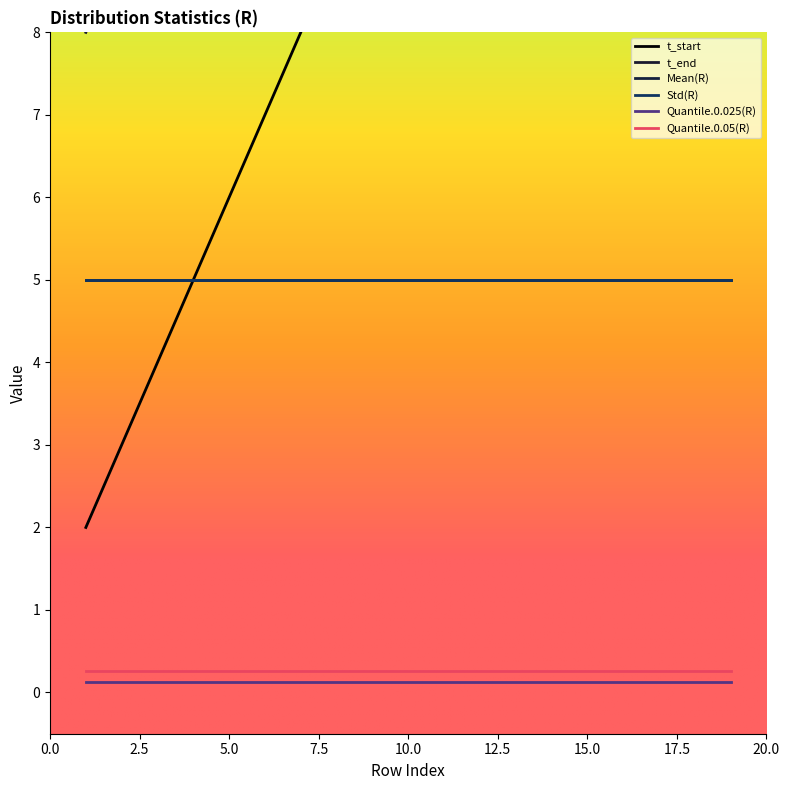

Rank the series at 6 from highest to lowest value.

t_end, t_start, Mean(R), Std(R), Quantile.0.05(R), Quantile.0.025(R)